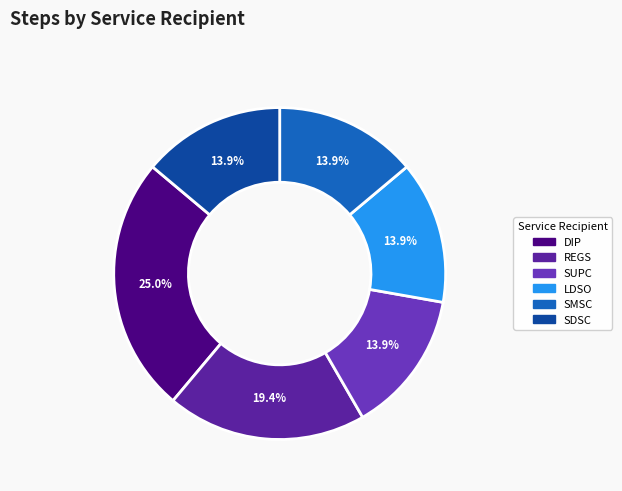

Does DIP account for over 50% of the chart?

No